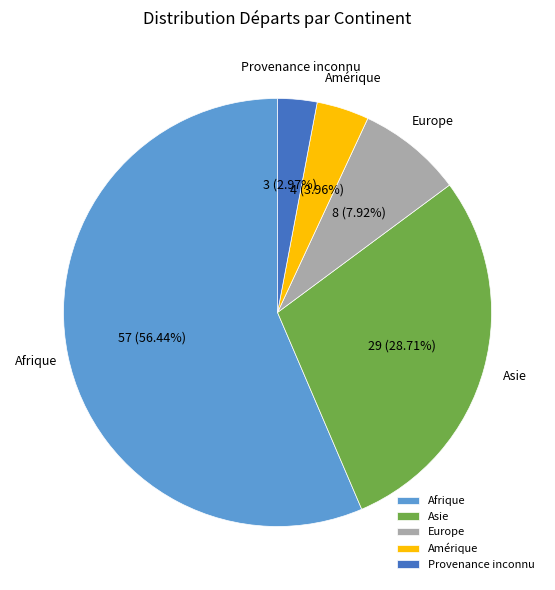

What is the majority slice?

Afrique